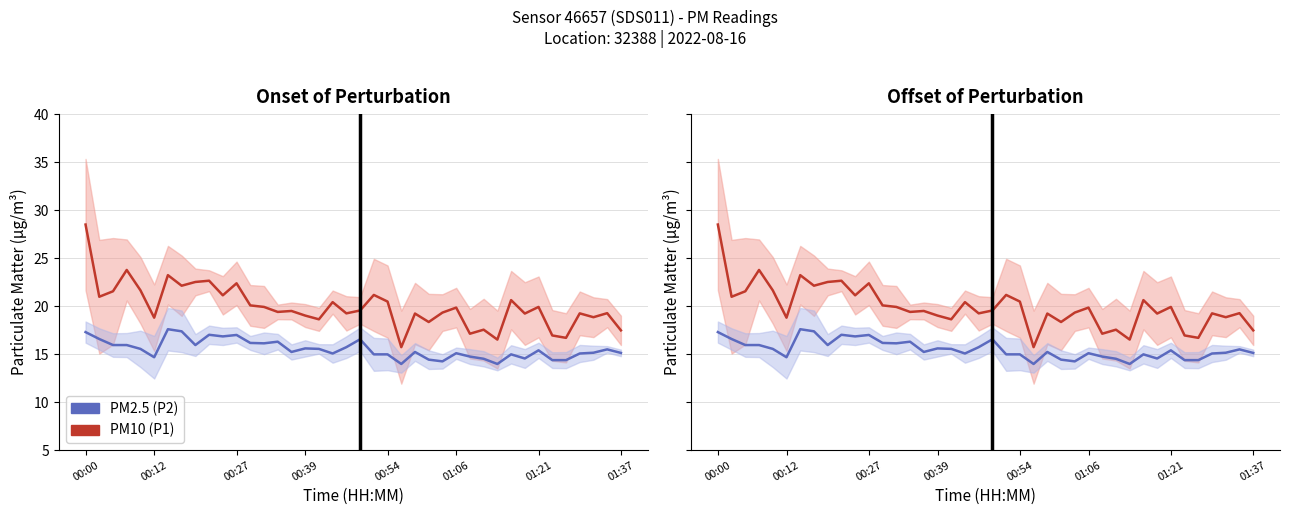

Which category has the highest value in the PM10 (P1) series?

00:00